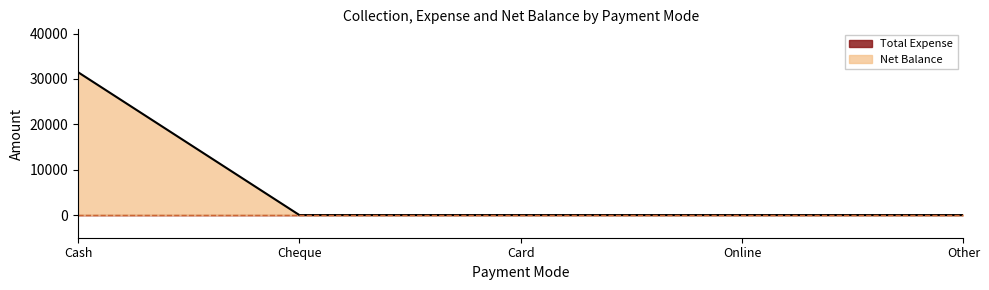

Reading left to right, extract all data points from this chart.

31500	0	0	0	0